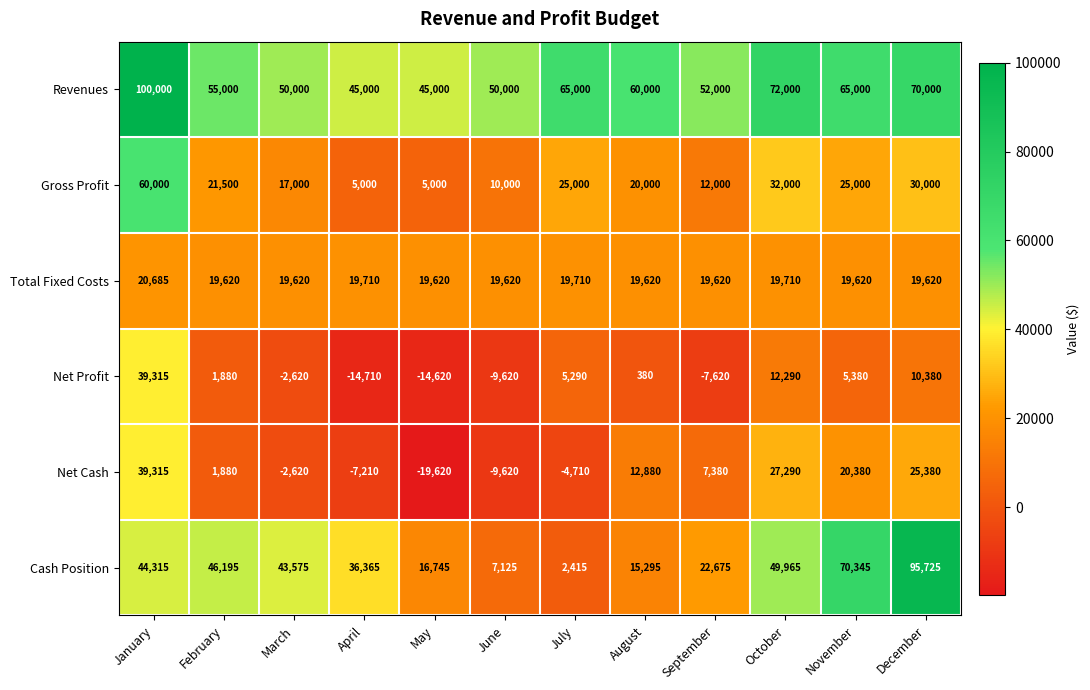

Read the Revenues value at October, to the nearest 10.

72000